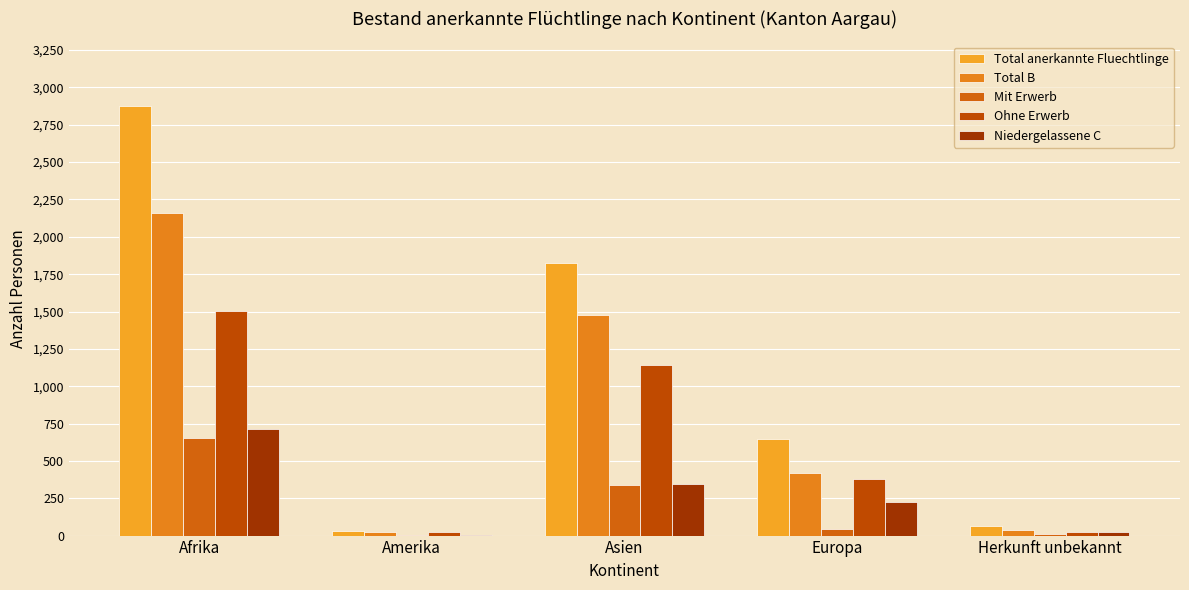

The value of Niedergelassene C at Amerika is 7. True or false?

True